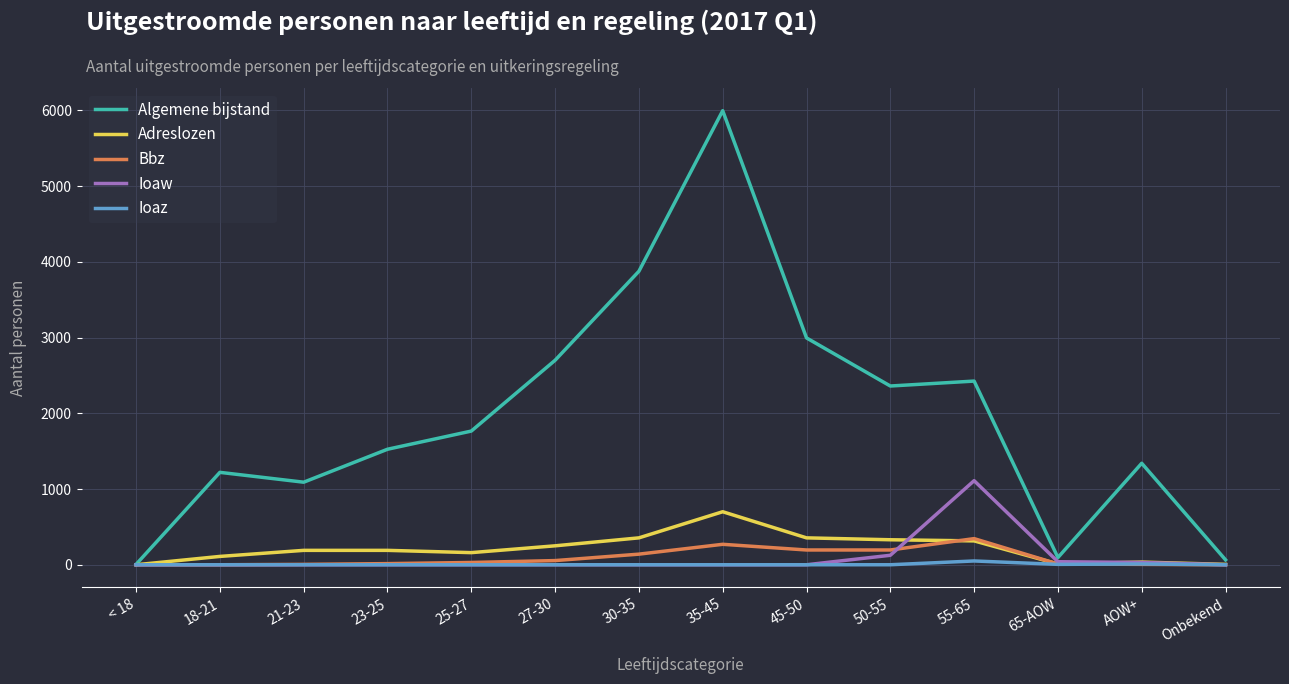

At which category is the sum across all series the highest?

35-45